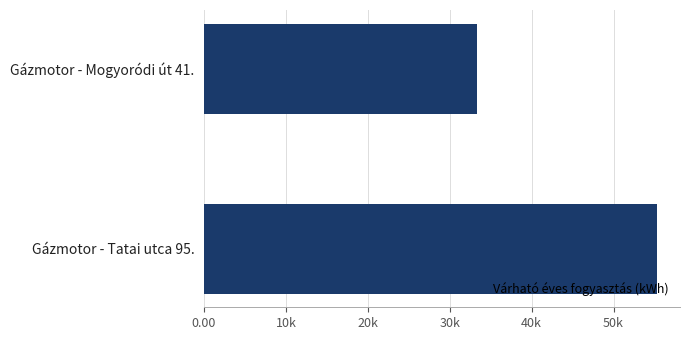

Are the bars horizontal?

Yes